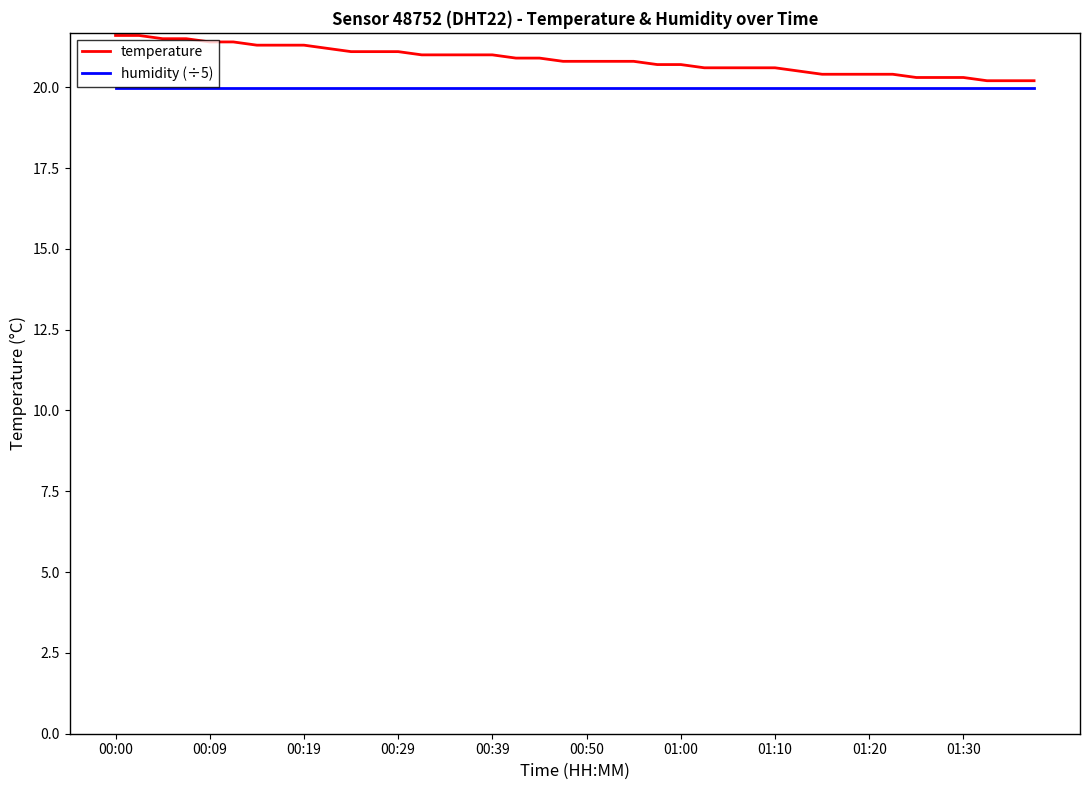

True or false: temperature and humidity (÷5) cross at least once.

False